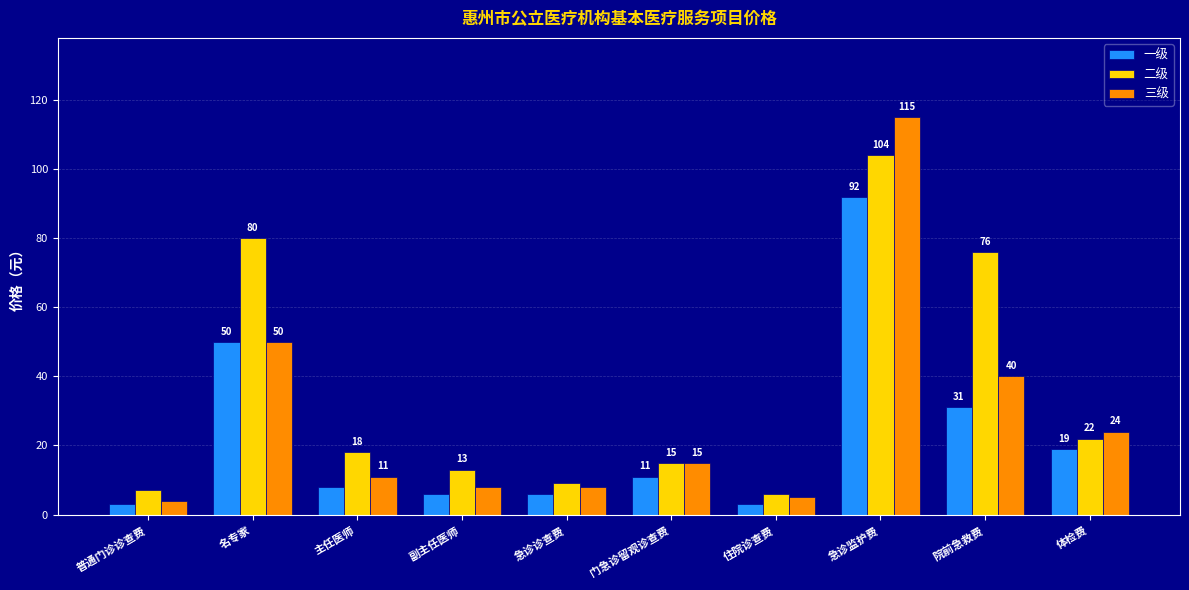

Reading left to right, extract all data points from this chart.

一级: 普通门诊诊查费=3	名专家=50	主任医师=8	副主任医师=6	急诊诊查费=6	门急诊留观诊查费=11	住院诊查费=3	急诊监护费=92	院前急救费=31	体检费=19
二级: 普通门诊诊查费=7	名专家=80	主任医师=18	副主任医师=13	急诊诊查费=9	门急诊留观诊查费=15	住院诊查费=6	急诊监护费=104	院前急救费=76	体检费=22
三级: 普通门诊诊查费=4	名专家=50	主任医师=11	副主任医师=8	急诊诊查费=8	门急诊留观诊查费=15	住院诊查费=5	急诊监护费=115	院前急救费=40	体检费=24